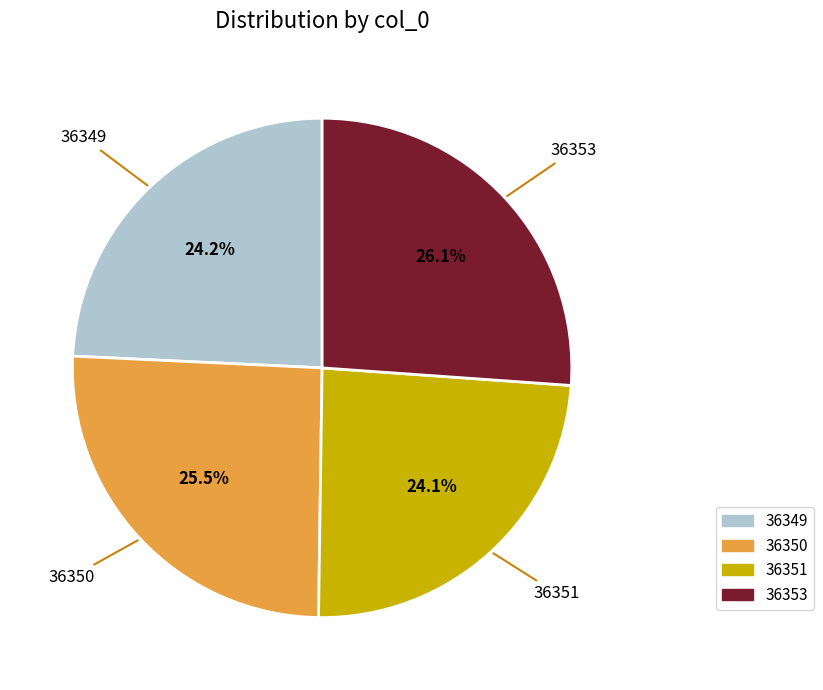

To the nearest percent, what is the difference between the 36351 and 36350 slice percentages?

1%